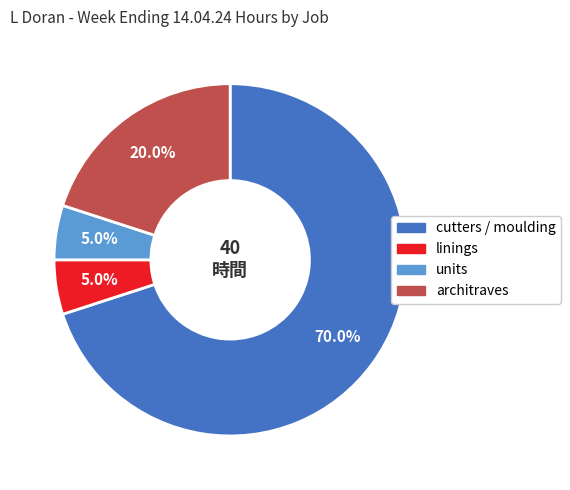

What is the largest slice in the pie chart?

cutters / moulding